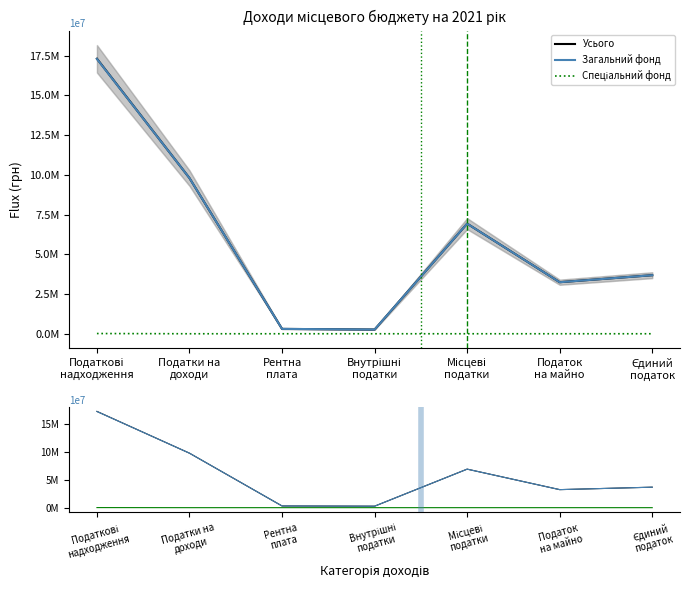

True or false: Спеціальний фонд and Усього intersect in this chart.

False